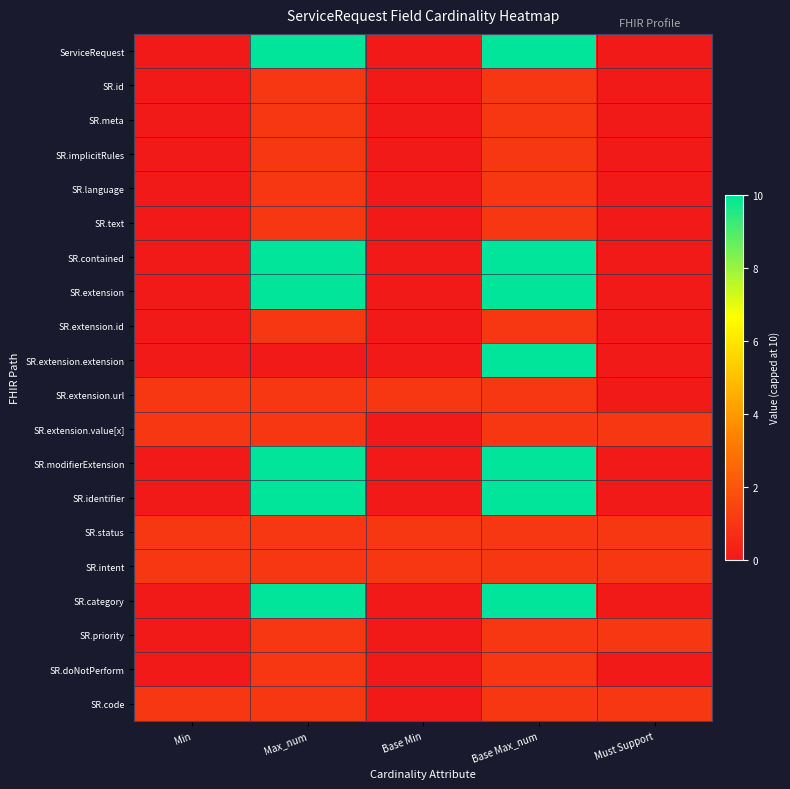

How many series are shown in this chart?

20